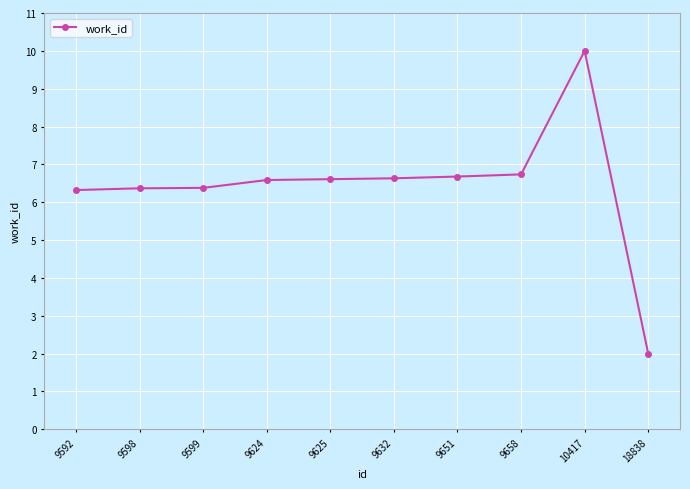

True or false: the data shows 6.4 at 9599.

True